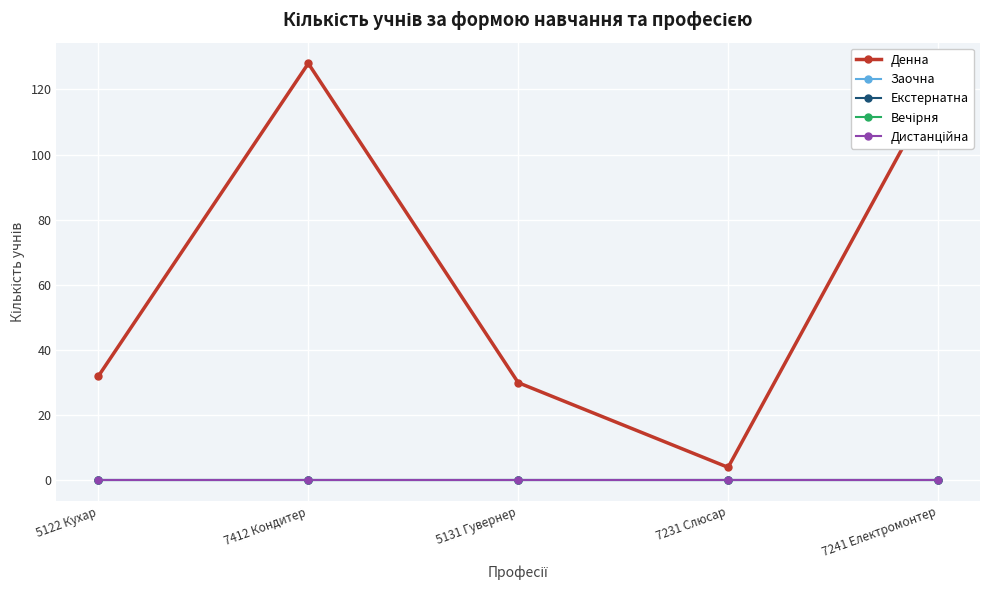

Which has a higher value, 7241 Електромонтер or 7412 Кондитер?

7412 Кондитер